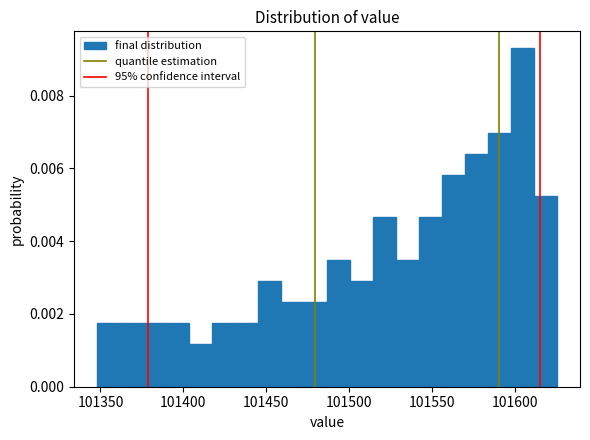

Around what value on the x-axis is the tallest bar? Give the approximate position of its centre, as read against the axis.

101605